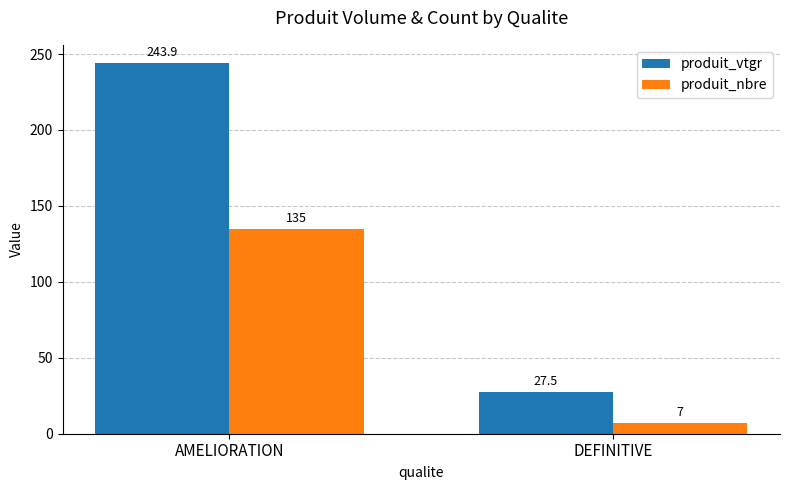

Are the bars grouped side by side (vs. stacked)?

Yes